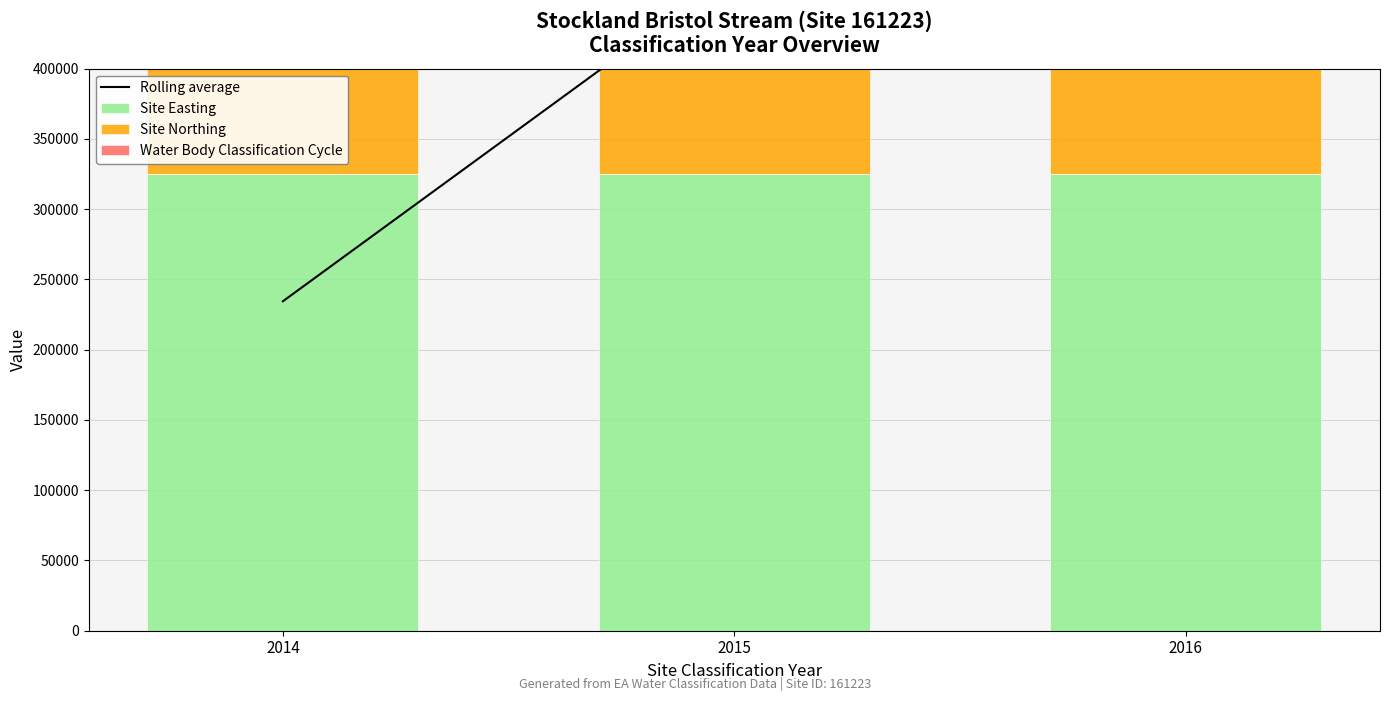

The Water Body Classification Cycle series shows 4 at 2016. True or false?

False